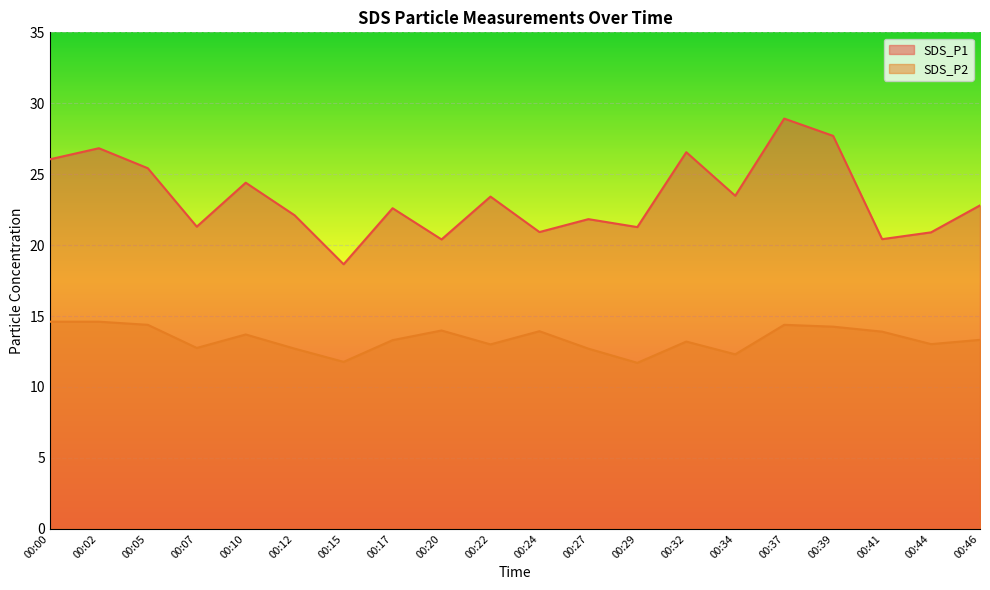

Which series has the largest total across all categories?

SDS_P1